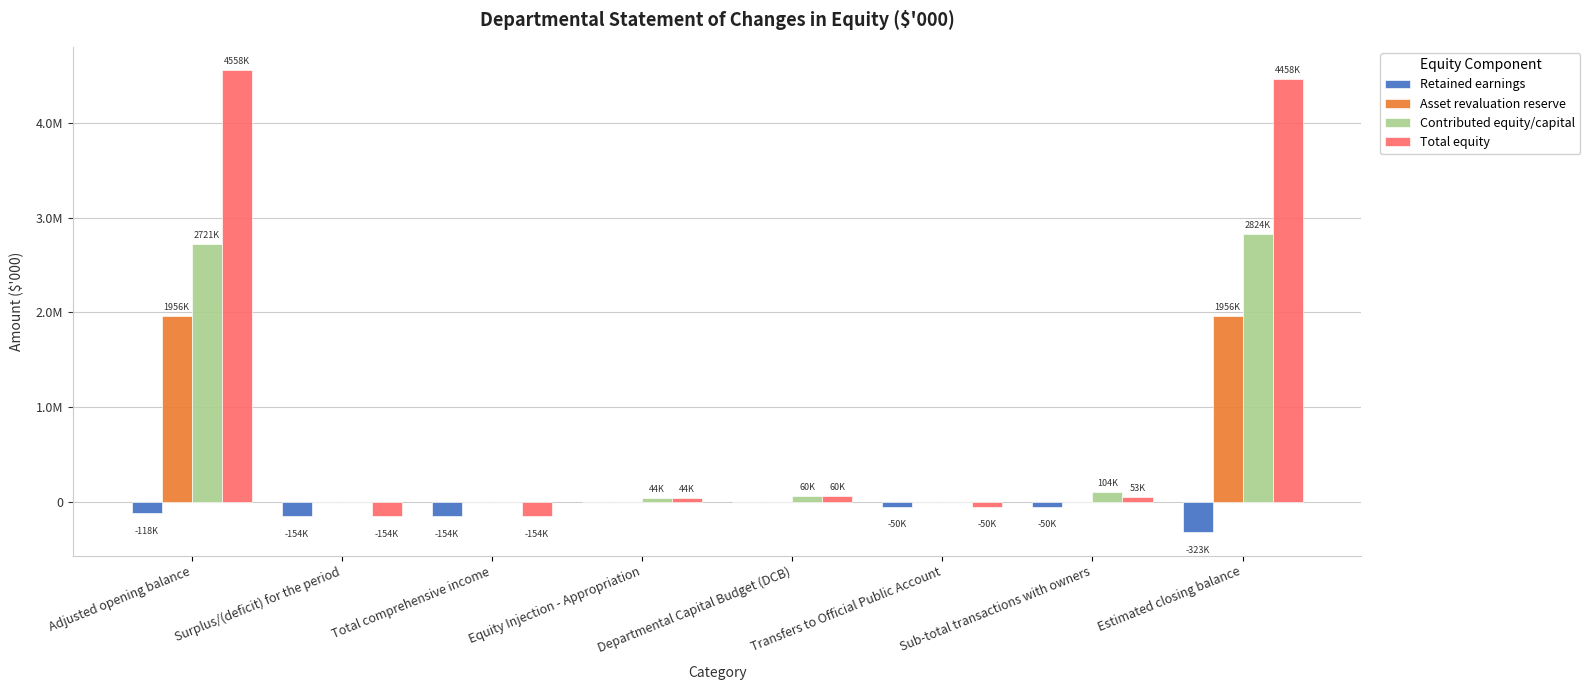

Which has a higher value, Total comprehensive income or Departmental Capital Budget (DCB)?

Departmental Capital Budget (DCB)